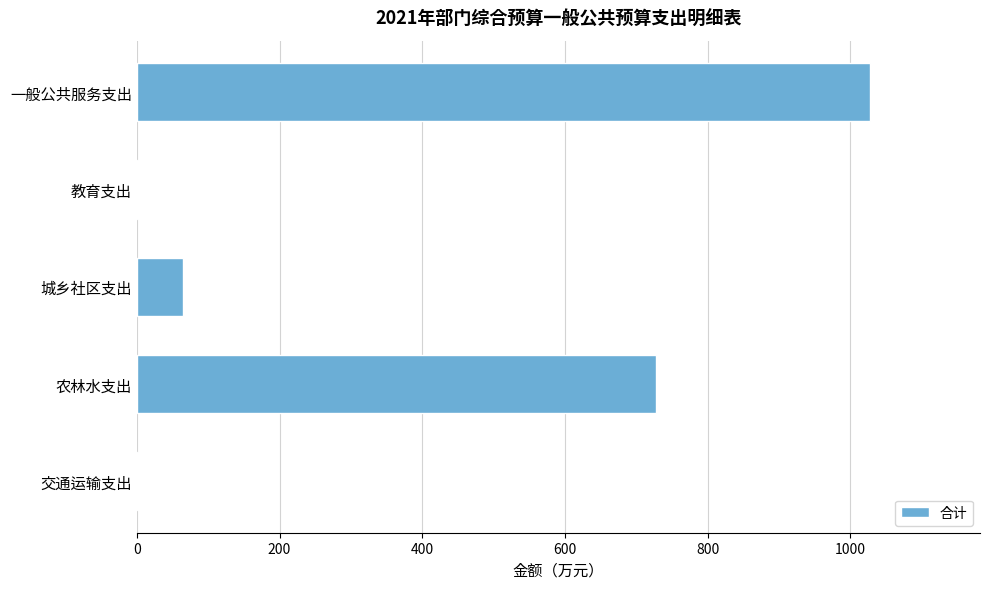

True or false: the data shows 1306.8 at 农林水支出.

False